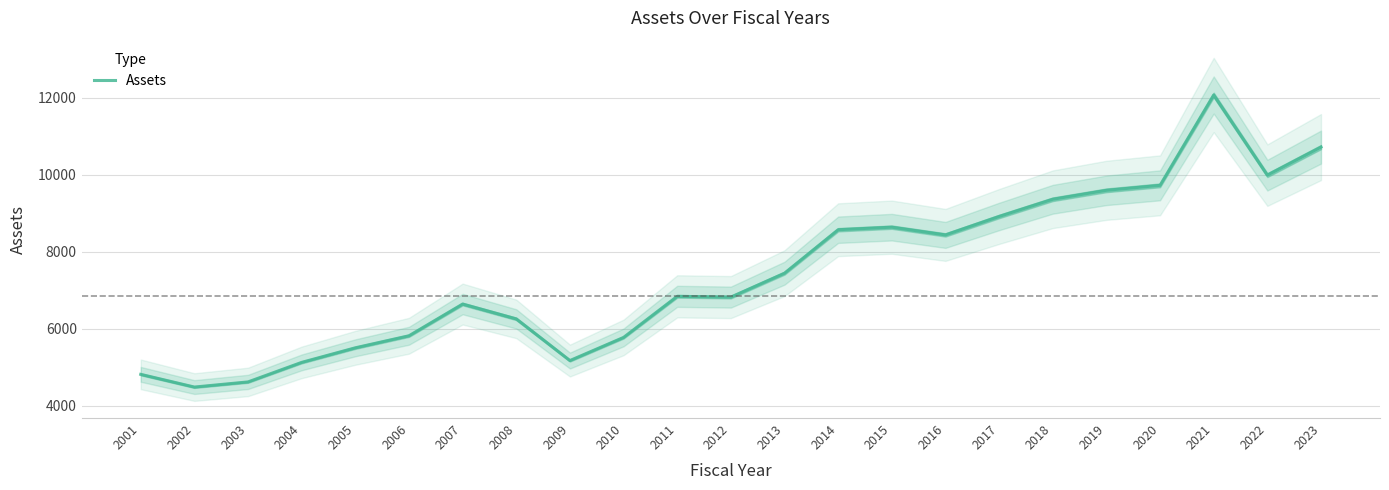

List the labels in order of value, largest first.

2021, 2023, 2022, 2020, 2019, 2018, 2017, 2015, 2014, 2016, 2013, 2011, 2012, 2007, 2008, 2006, 2010, 2005, 2009, 2004, 2001, 2003, 2002